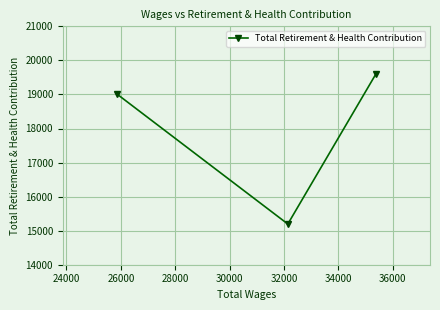

What is the average value?

17929